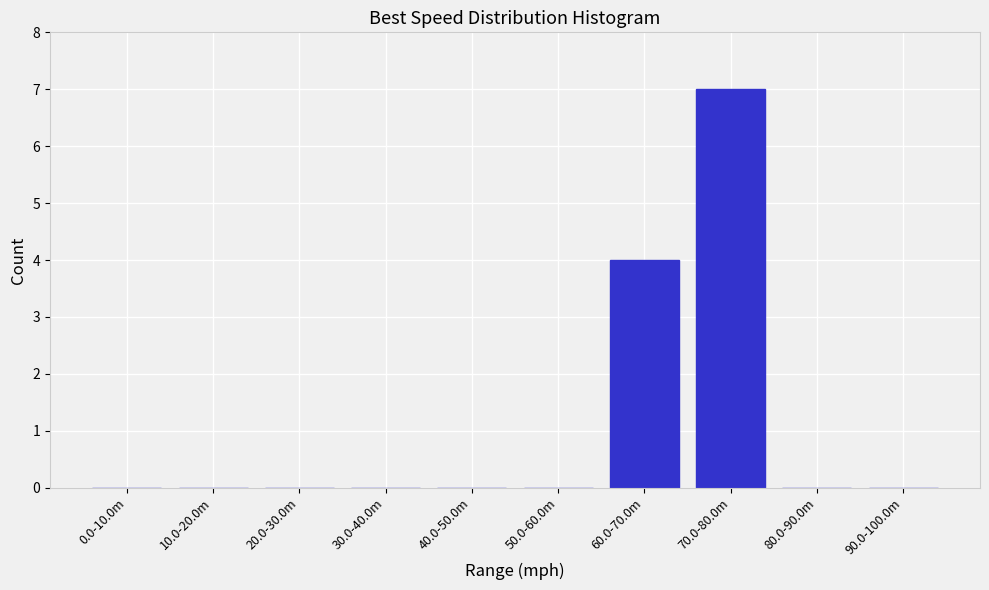

Reading right to left, extract all data points from this chart.

90.0-100.0m=0	80.0-90.0m=0	70.0-80.0m=7	60.0-70.0m=4	50.0-60.0m=0	40.0-50.0m=0	30.0-40.0m=0	20.0-30.0m=0	10.0-20.0m=0	0.0-10.0m=0